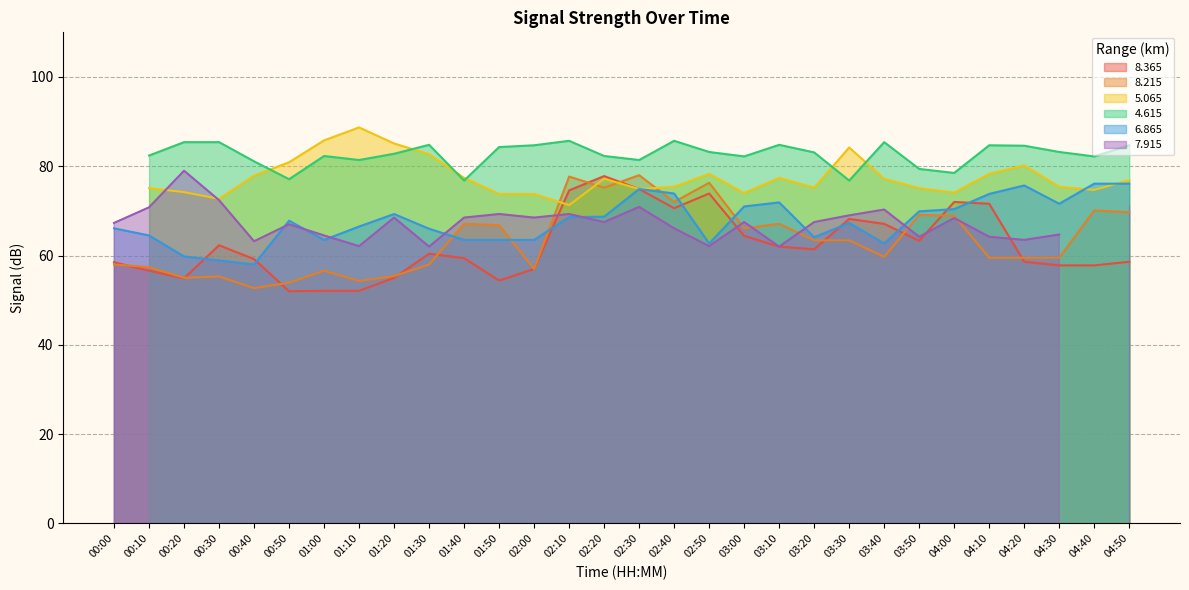

Is the value of   8.365 at 01:20 greater than the value of   8.215 at 01:20?

No